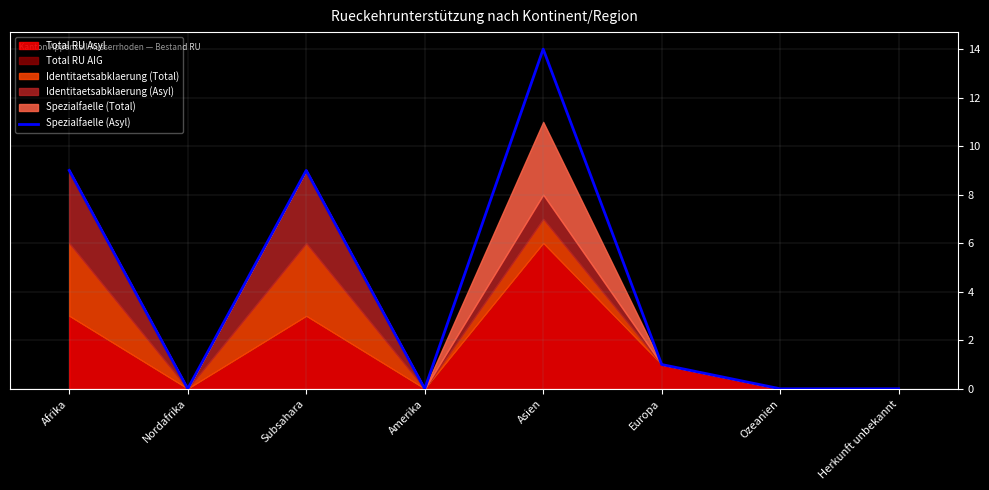

The value at Subsahara is 9. True or false?

True